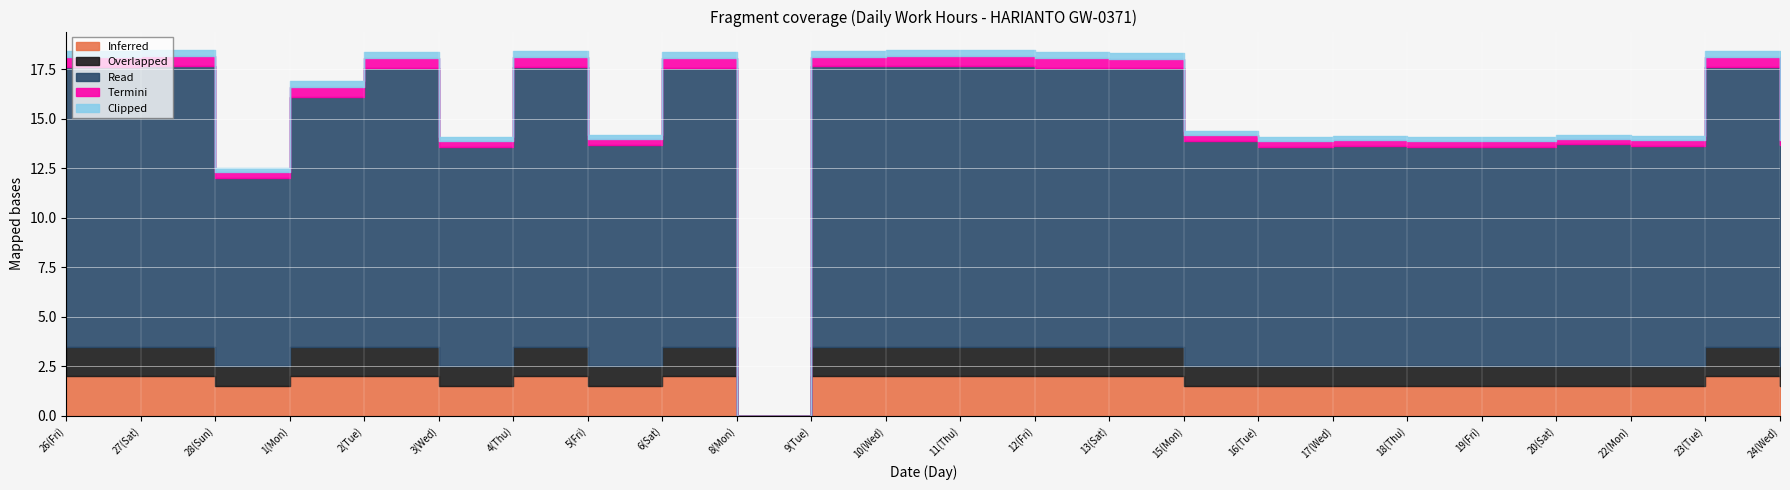

What is the label of the 1st point from the right?

24(Wed)